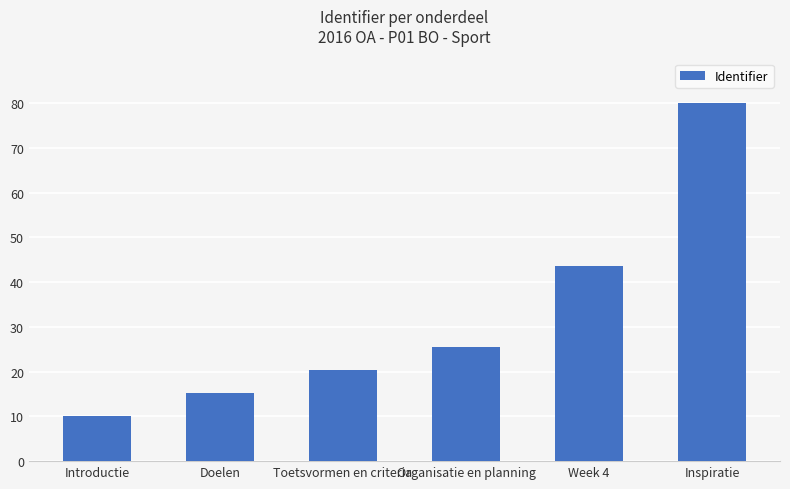

What is the average value?

32.5